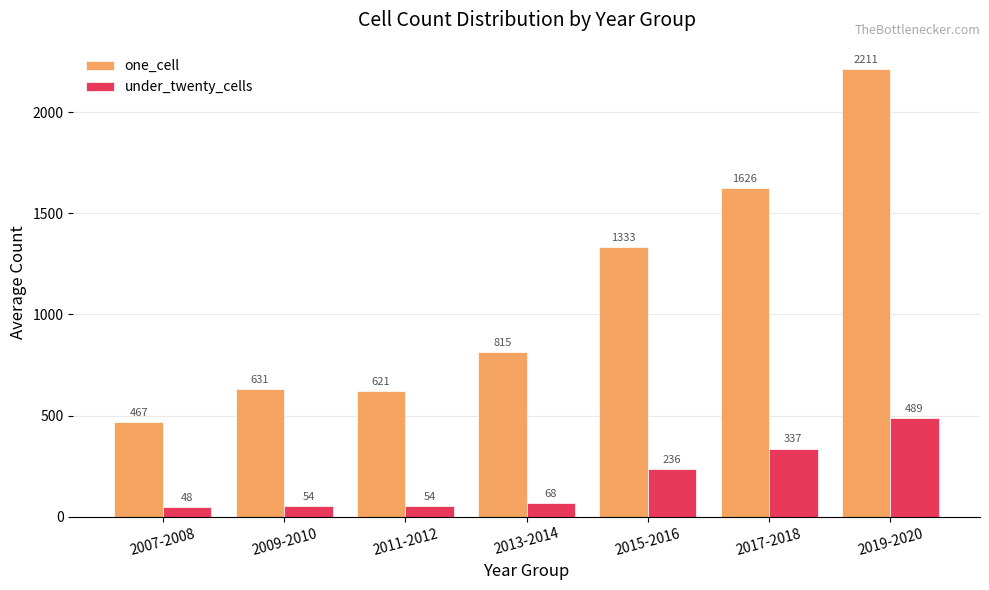

What position from the right is 2013-2014?

4